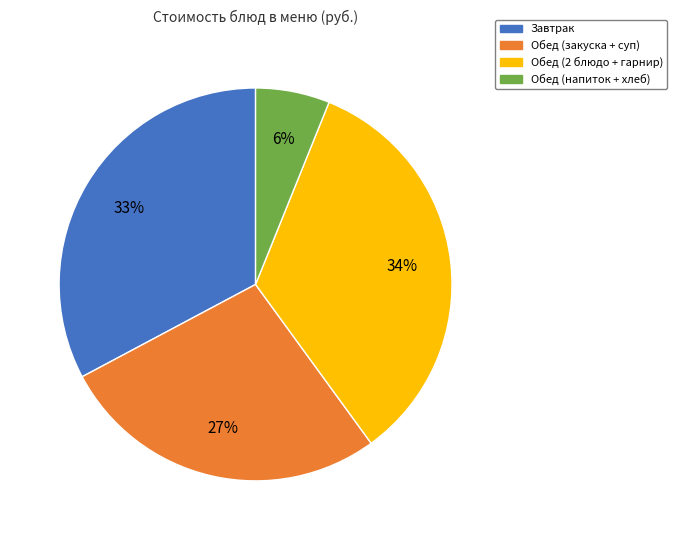

Is there any slice that represents more than half of the pie?

No